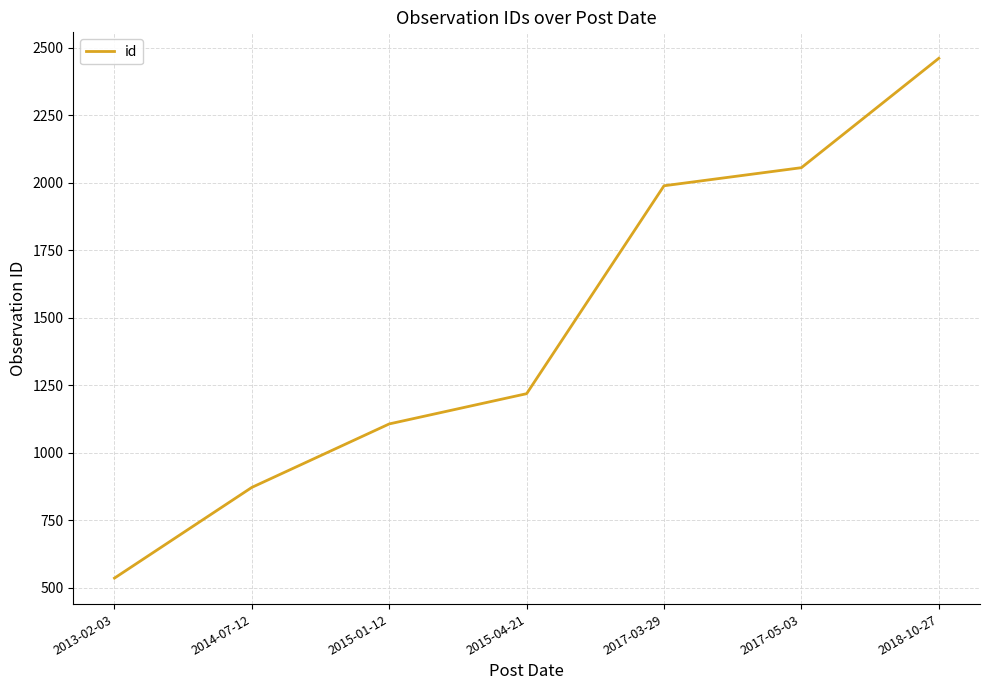

At which label is the value closest to 1497?

2015-04-21